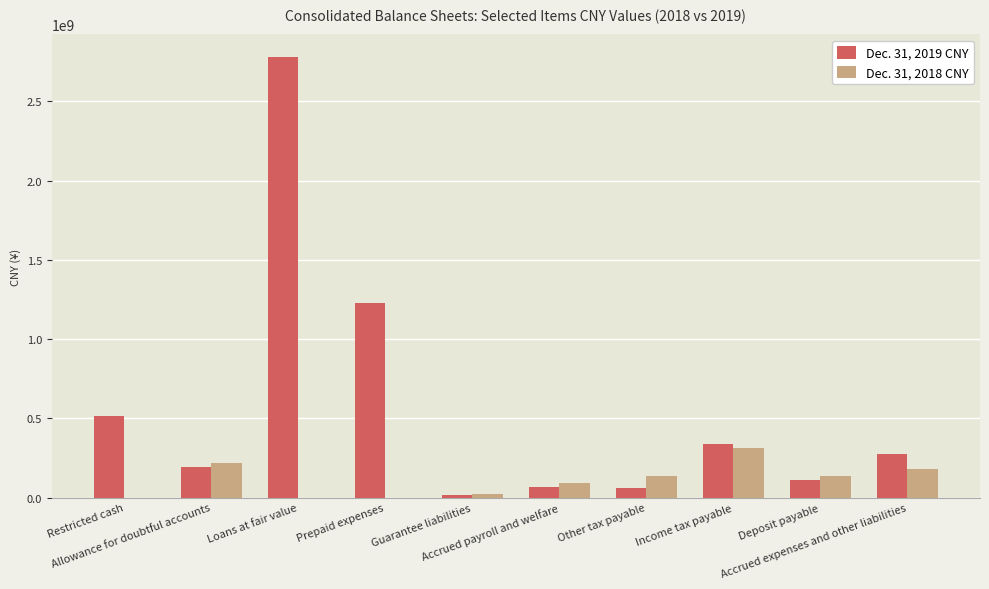

The Dec. 31, 2019 CNY series shows 17475303 at Guarantee liabilities. True or false?

True